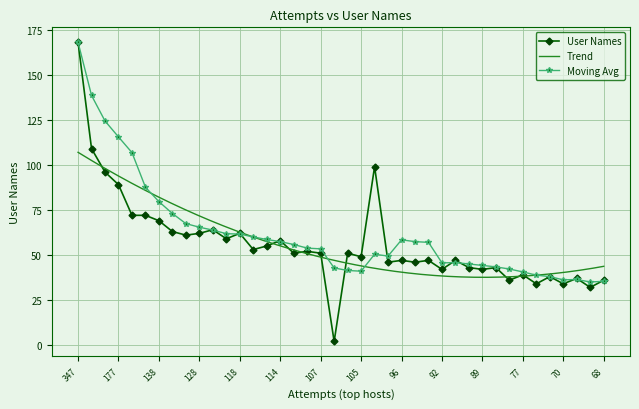

What is the difference between the maximum and minimum values?

166